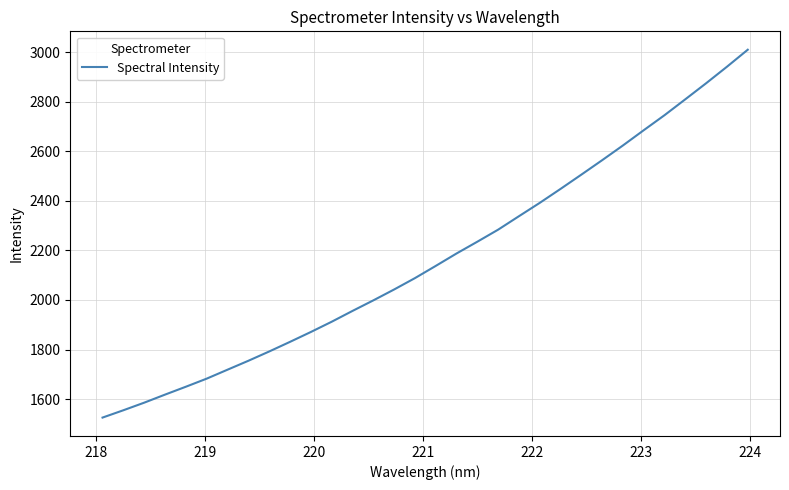

True or false: there are more than 0 points higher than both neighbors.

False